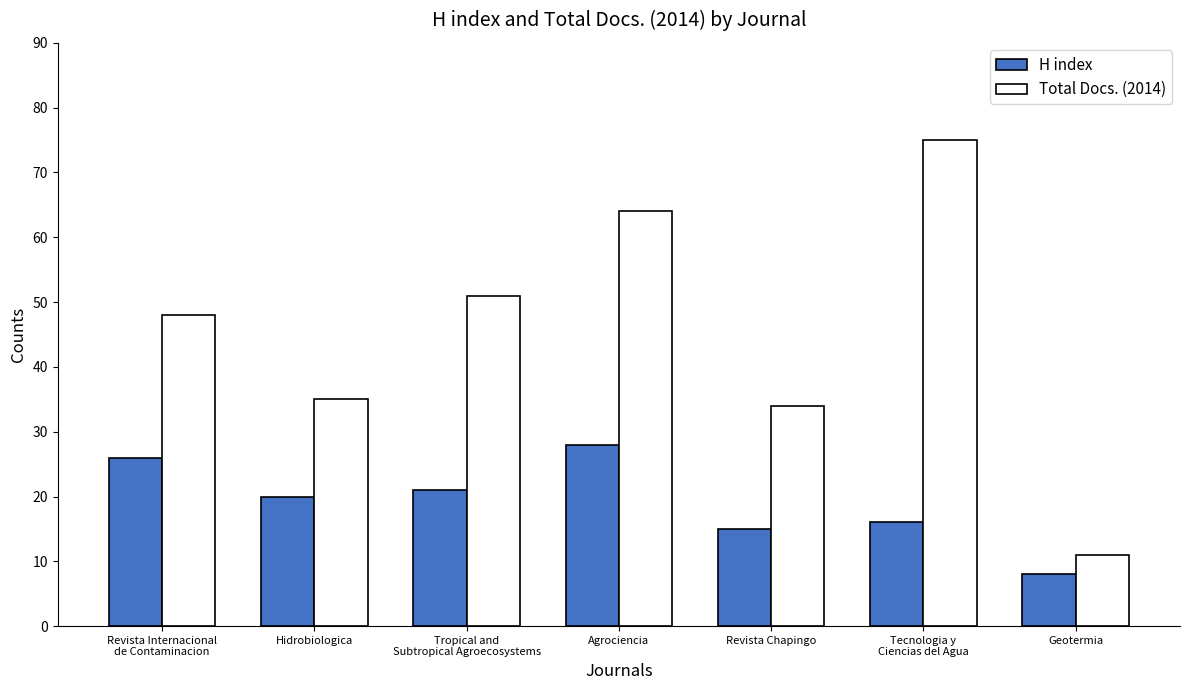

Rank the series at Tropical and
Subtropical Agroecosystems from highest to lowest value.

Total Docs. (2014), H index